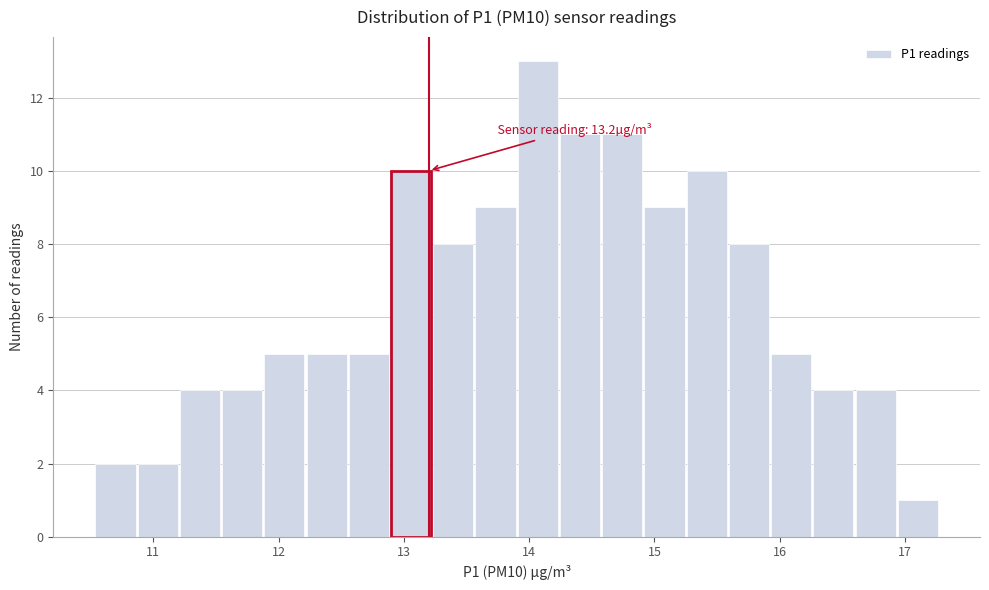

Around what value on the x-axis is the tallest bar? Give the approximate position of its centre, as read against the axis.

14.1